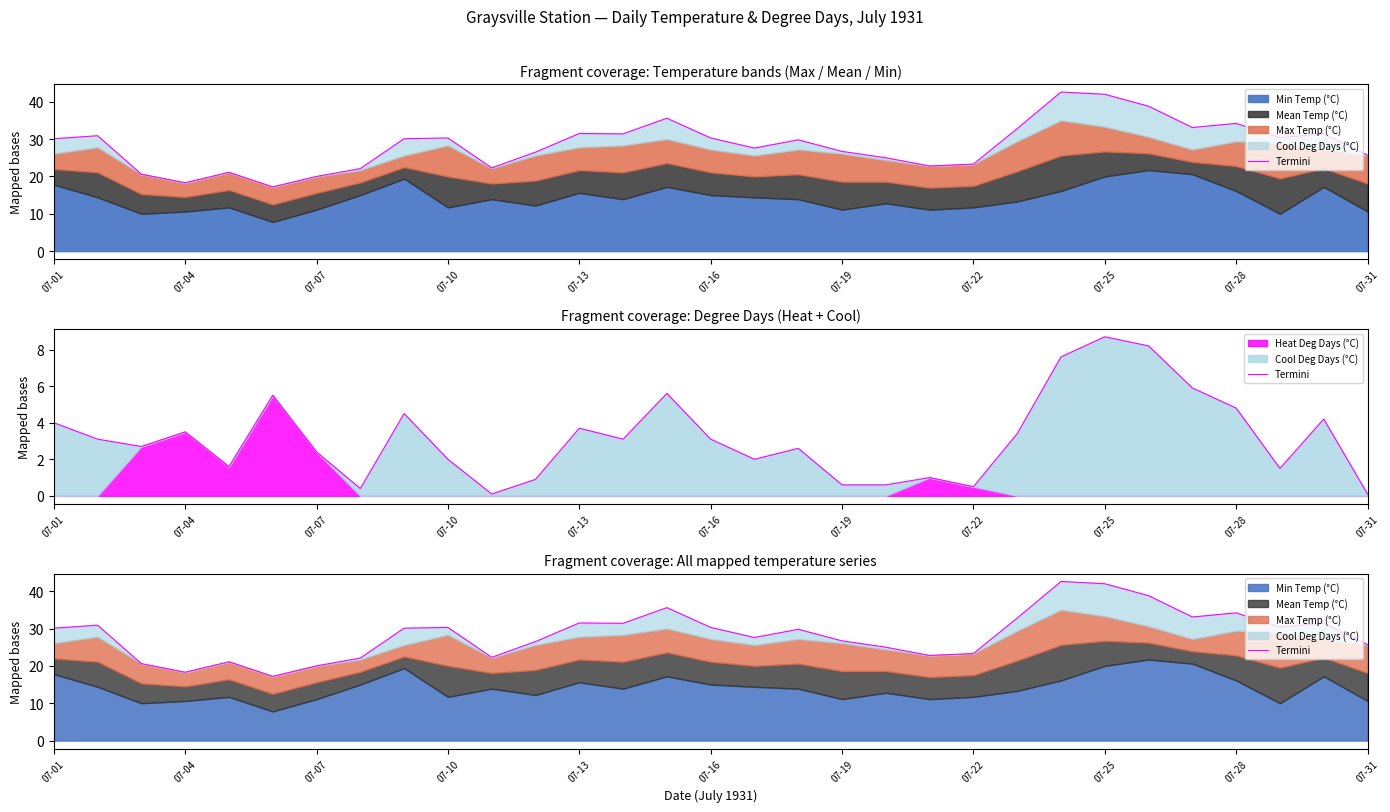

At which category does the chart reach its minimum across all series?

07-16